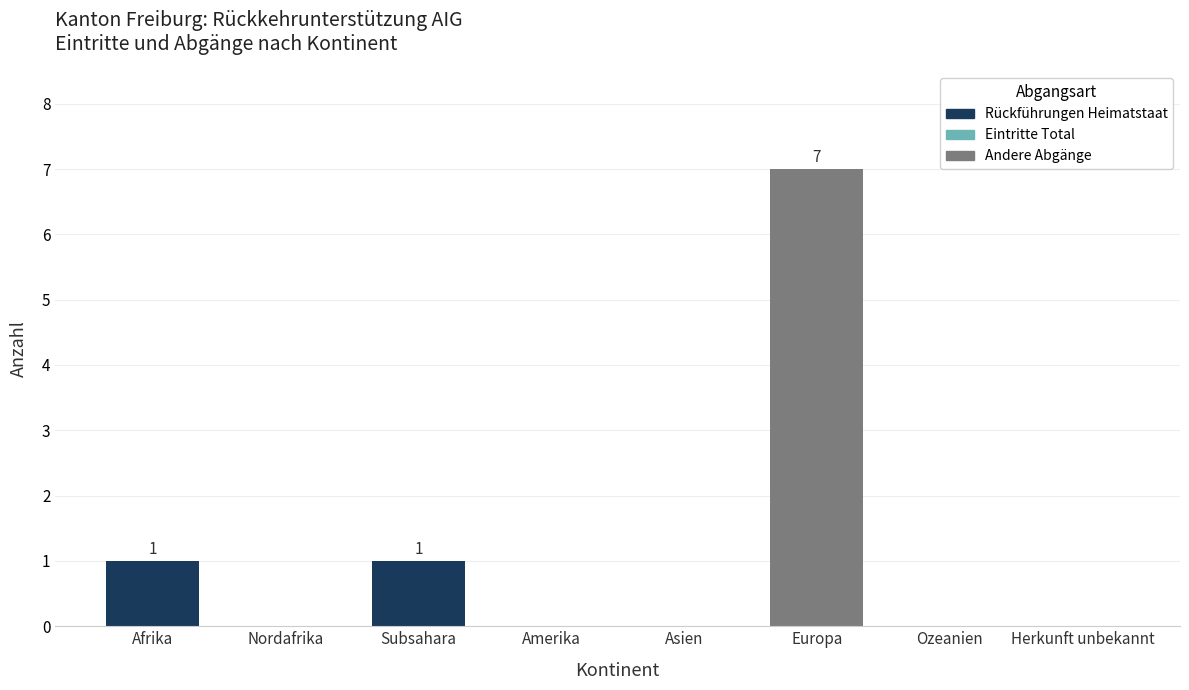

Count the number of categories in the chart.

8